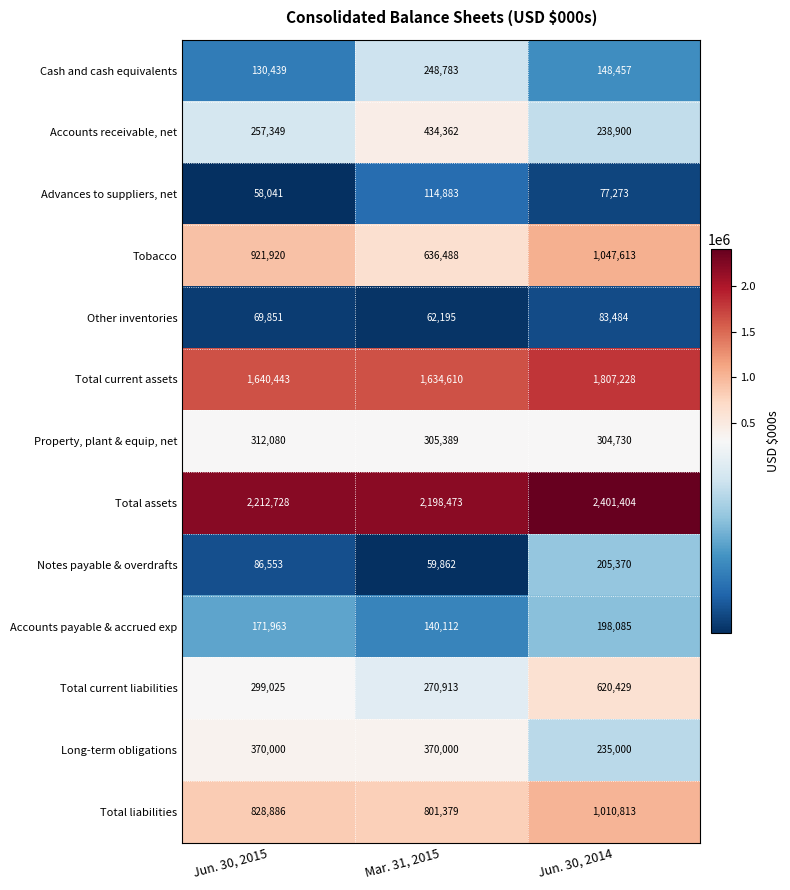

Rank the series at Jun. 30, 2015 from highest to lowest value.

Total assets, Total current assets, Tobacco, Total liabilities, Long-term obligations, Property, plant & equip, net, Total current liabilities, Accounts receivable, net, Accounts payable & accrued exp, Cash and cash equivalents, Notes payable & overdrafts, Other inventories, Advances to suppliers, net